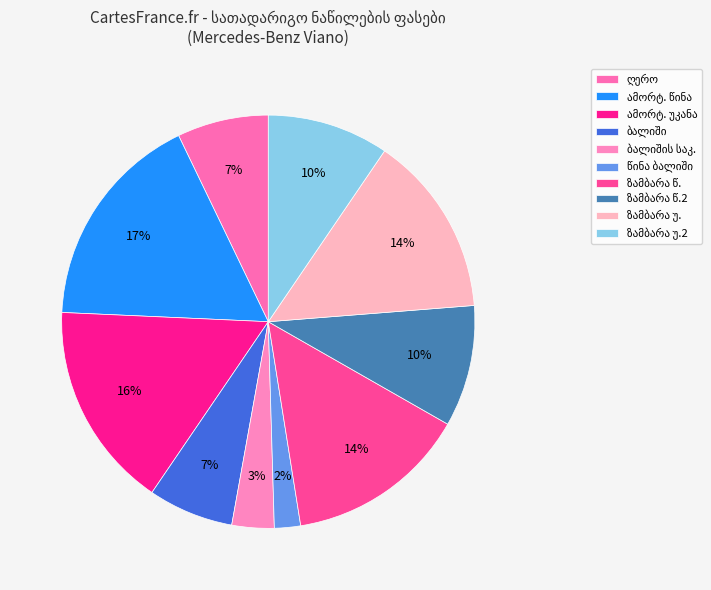

To the nearest percent, what is the difference between the largest and smallest slice percentages?

15%